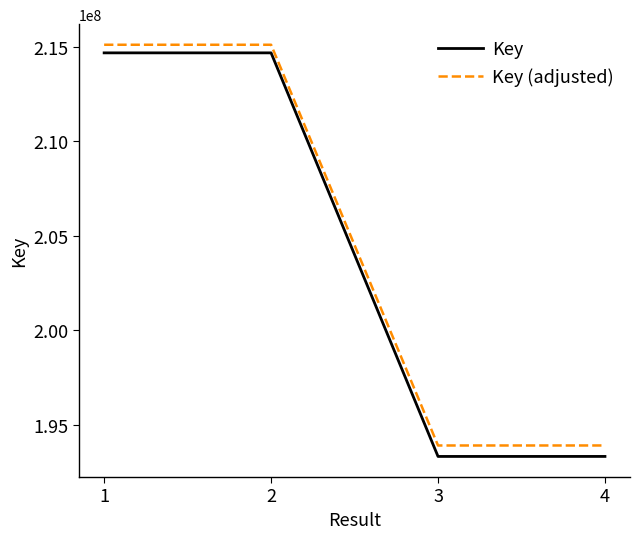

How many lines are shown in the chart?

2